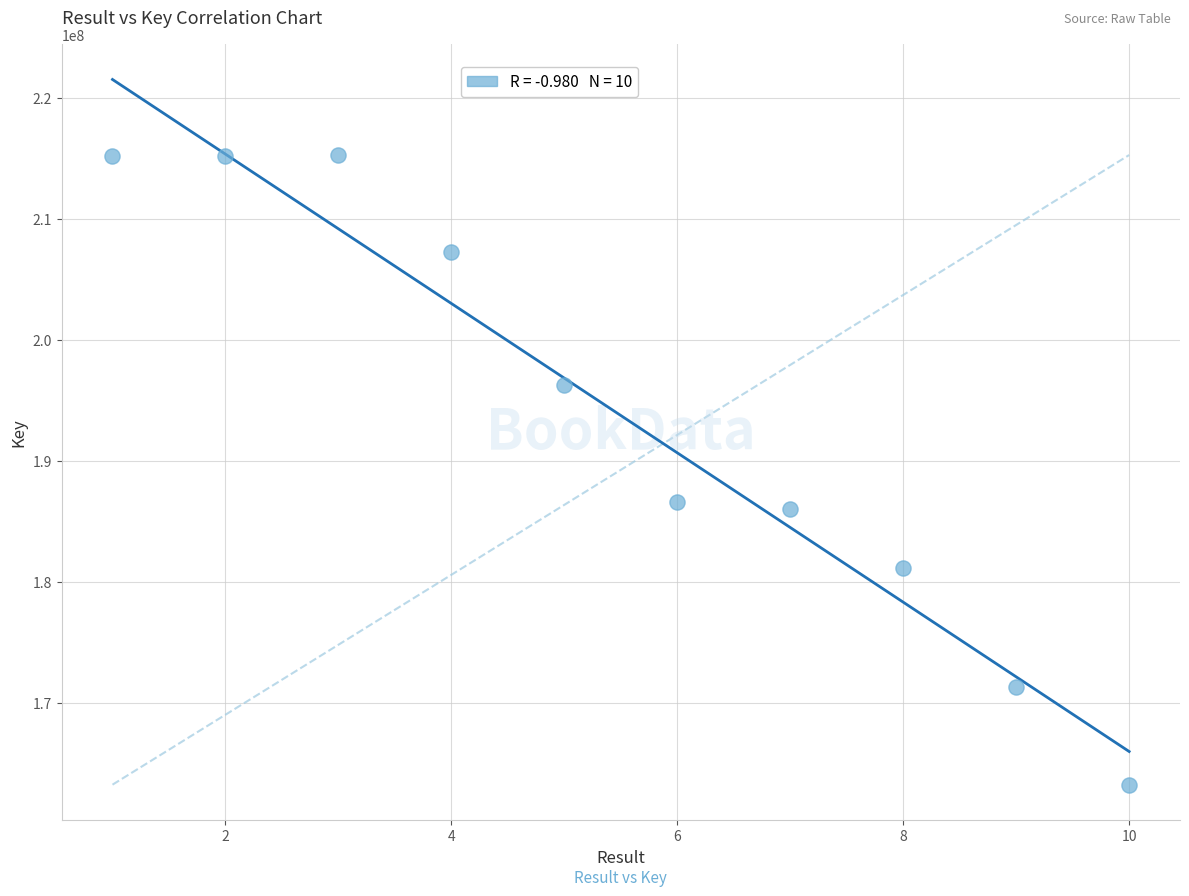

What is the range of Y values (max minus min)?

52100128